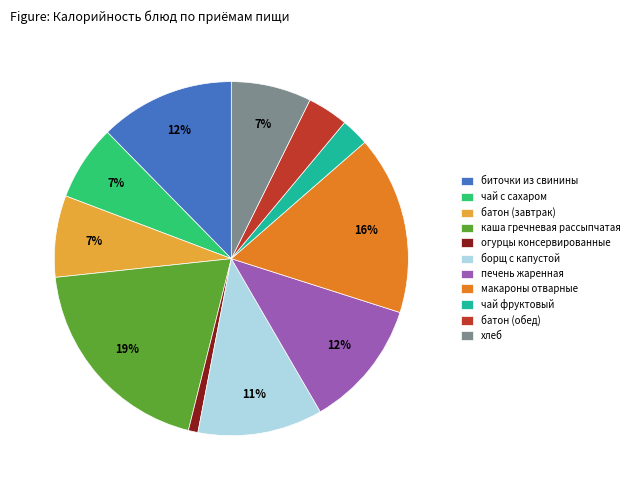

Is the sum of огурцы консервированные and макароны отварные greater than half?

No